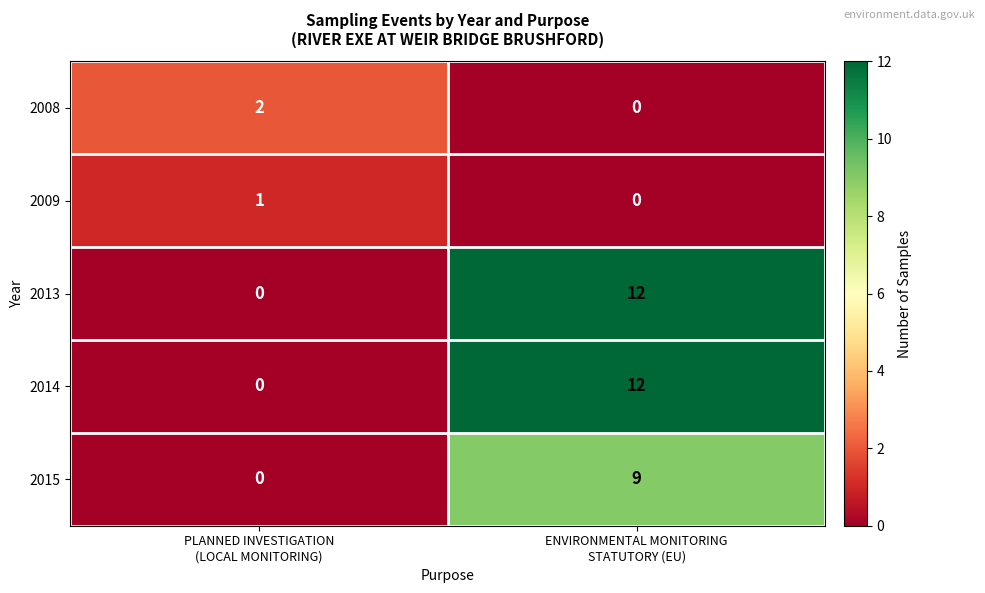

What is the average value of the 2014 series?

6